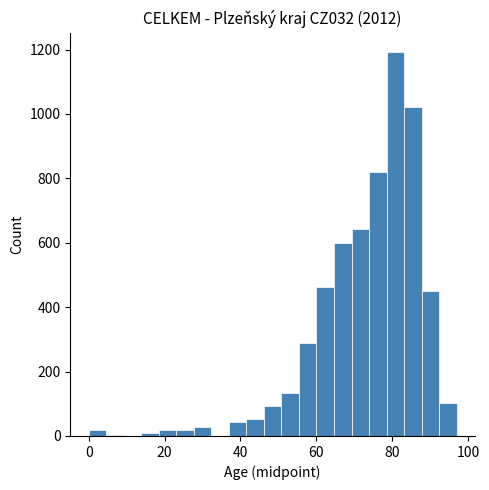

Around what value on the x-axis is the tallest bar? Give the approximate position of its centre, as read against the axis.

80